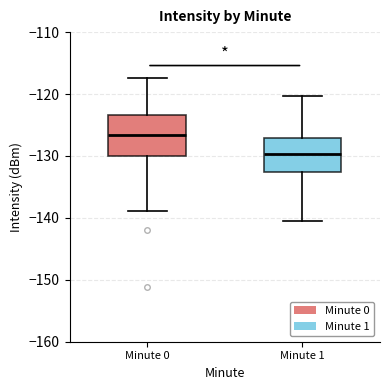

Reading left to right, transcribe this box plot: for each box, give where its median line is, the range the box spans, and where its two whiskers end, as read against the y-axis. The values are not printed on the chart, so give them approximately, as read against the axis.

Minute 0: median -127, box -130 to -123, whiskers -139 to -117
Minute 1: median -130, box -133 to -127, whiskers -140 to -120